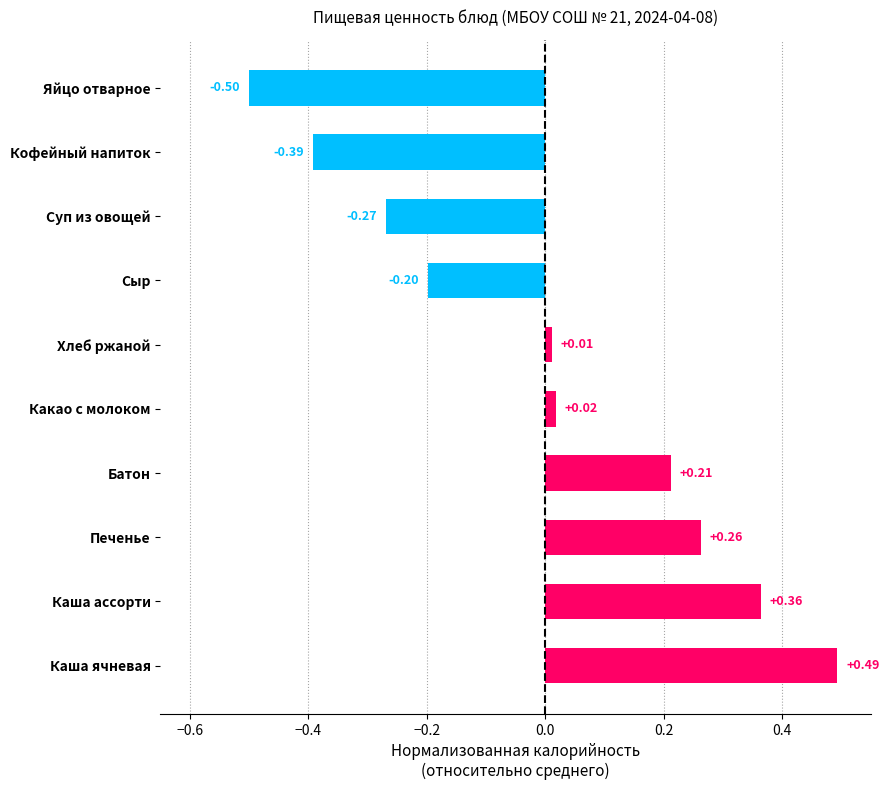

Rank the categories by value from highest to lowest.

Каша ячневая, Каша ассорти, Печенье, Батон, Какао с молоком, Хлеб ржаной, Сыр, Суп из овощей, Кофейный напиток, Яйцо отварное